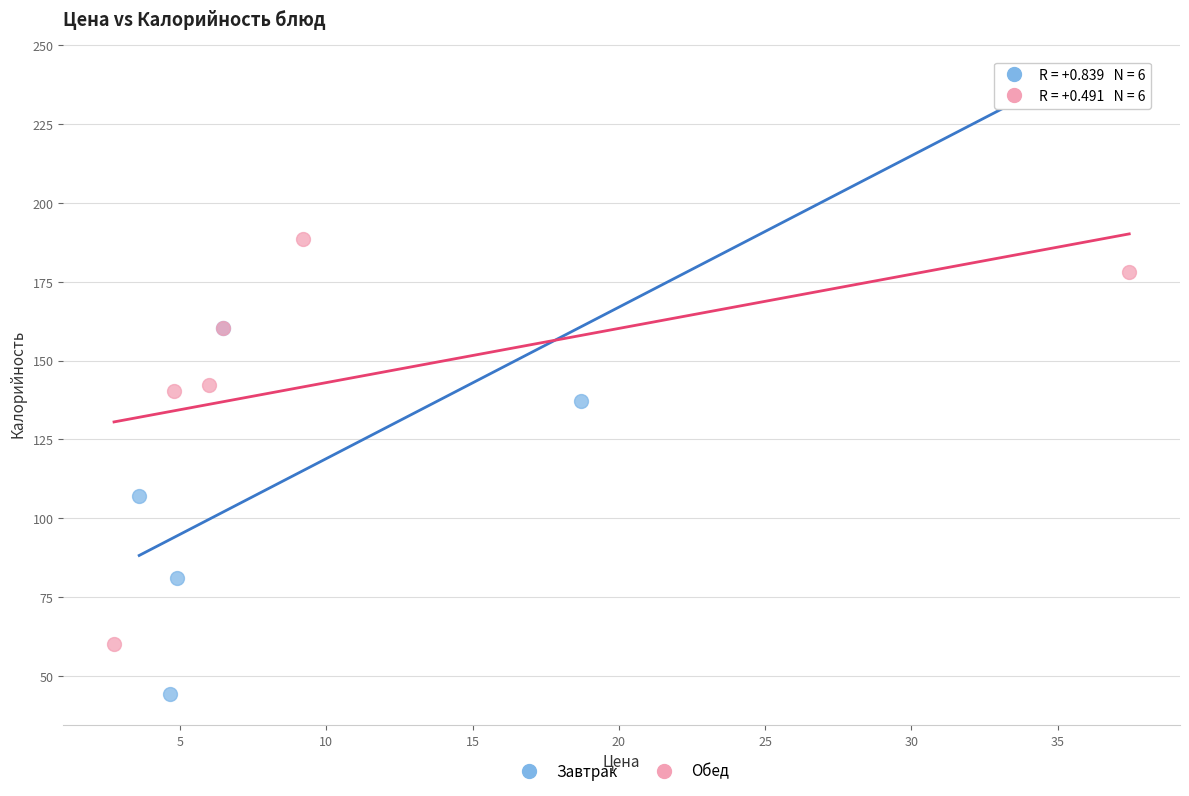

What are all the series names shown in the legend?

Завтрак, Обед